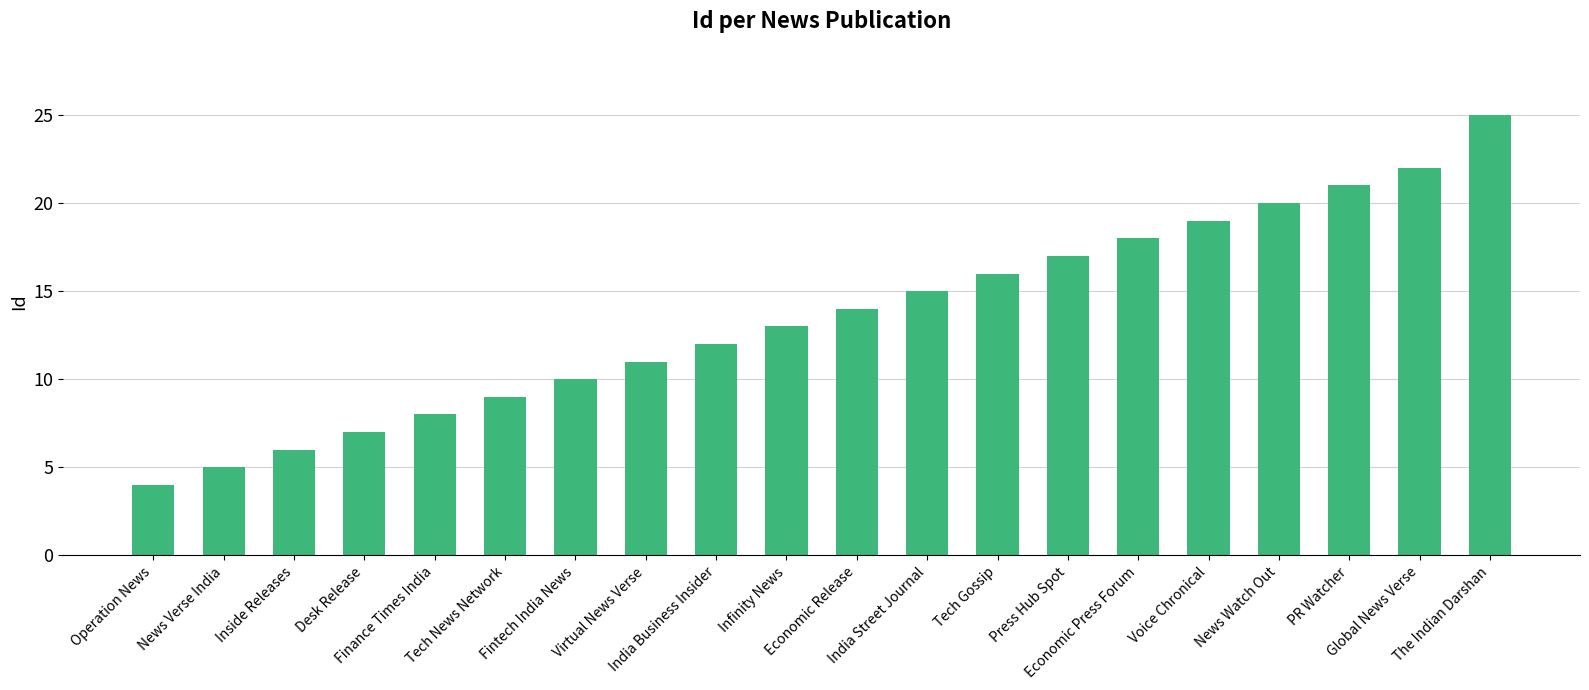

Reading left to right, list all the values displayed in this chart.

Operation News=4	News Verse India=5	Inside Releases=6	Desk Release=7	Finance Times India=8	Tech News Network=9	Fintech India News=10	Virtual News Verse=11	India Business Insider=12	Infinity News=13	Economic Release=14	India Street Journal=15	Tech Gossip=16	Press Hub Spot=17	Economic Press Forum=18	Voice Chronical=19	News Watch Out=20	PR Watcher=21	Global News Verse=22	The Indian Darshan=25